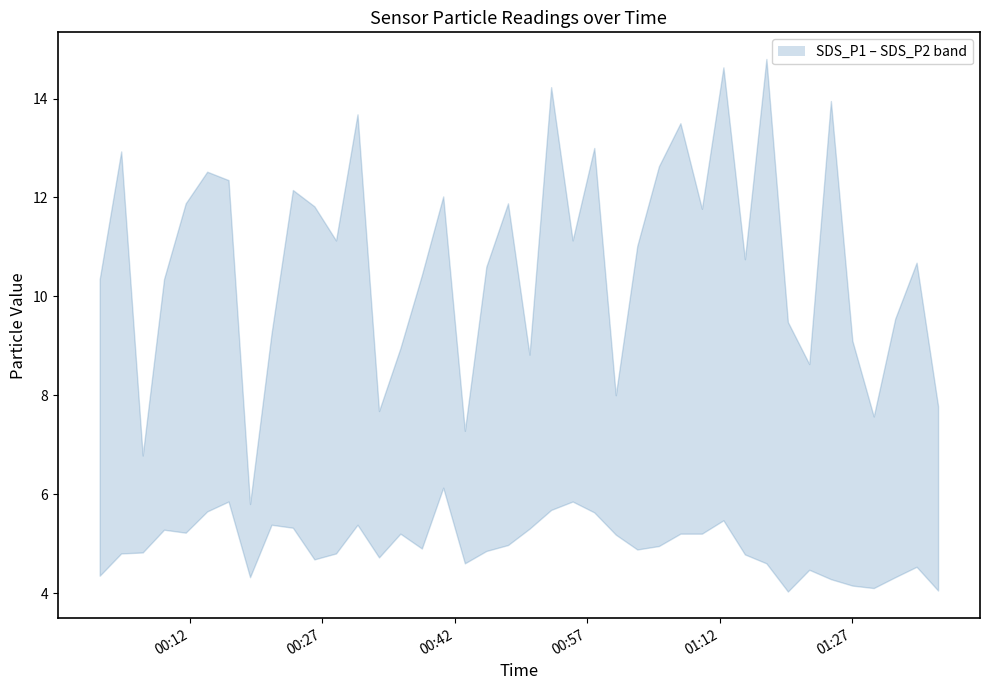

Read the SDS_P2_line value at 00:27.

4.8